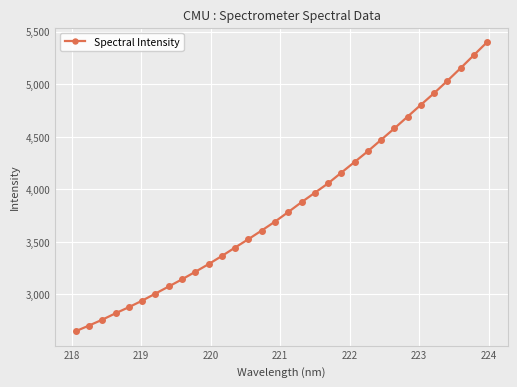

What is the maximum value shown in the chart?

5400.7